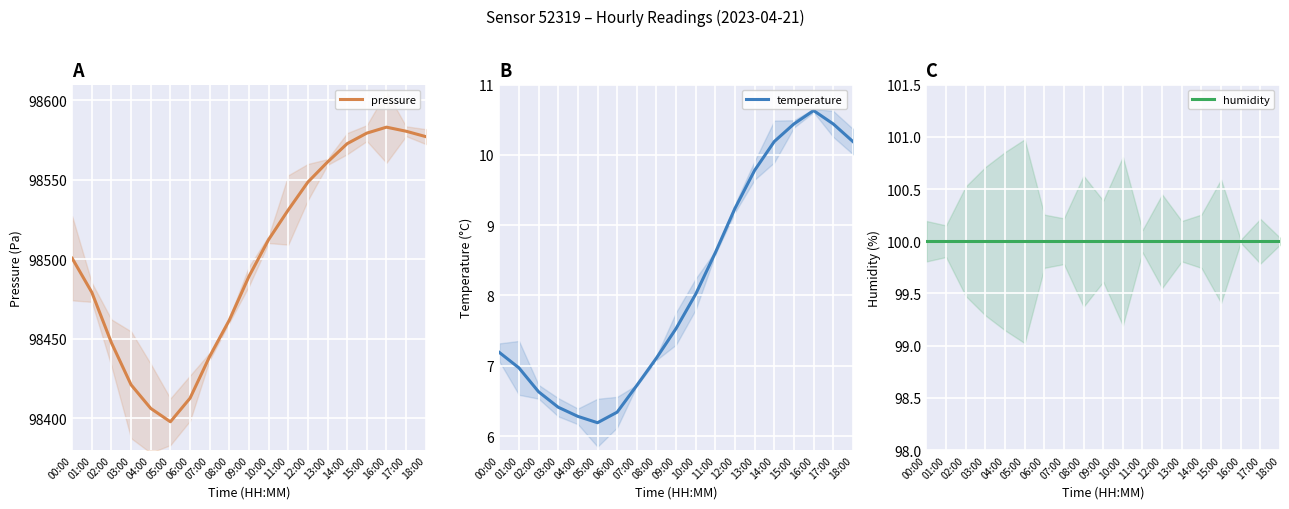

What is the difference between the maximum and second lowest values in the temperature series?

4.4